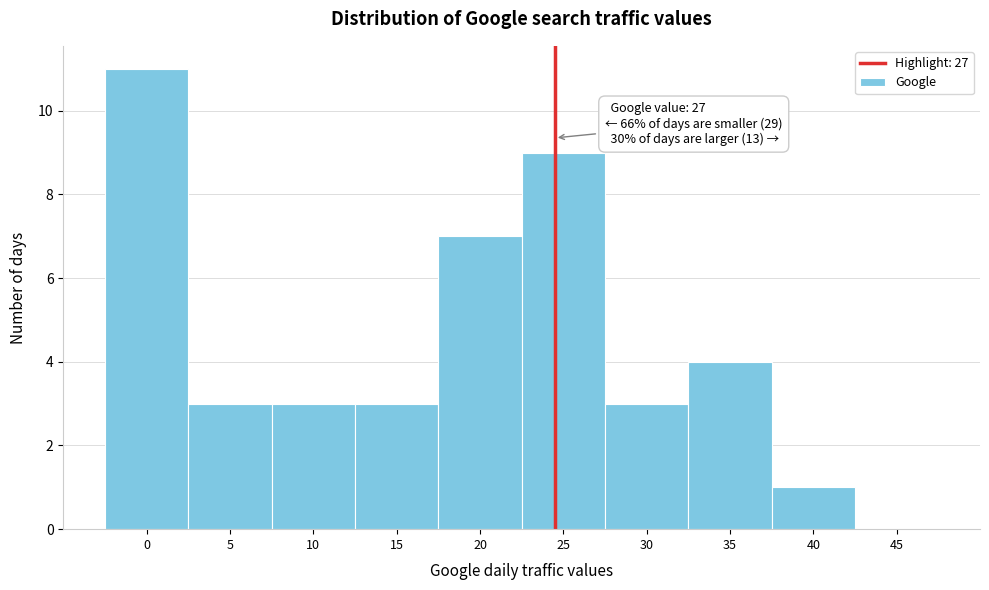

Reading left to right, list all the values displayed in this chart.

0=11	5=3	10=3	15=3	20=7	25=9	30=3	35=4	40=1	45=0